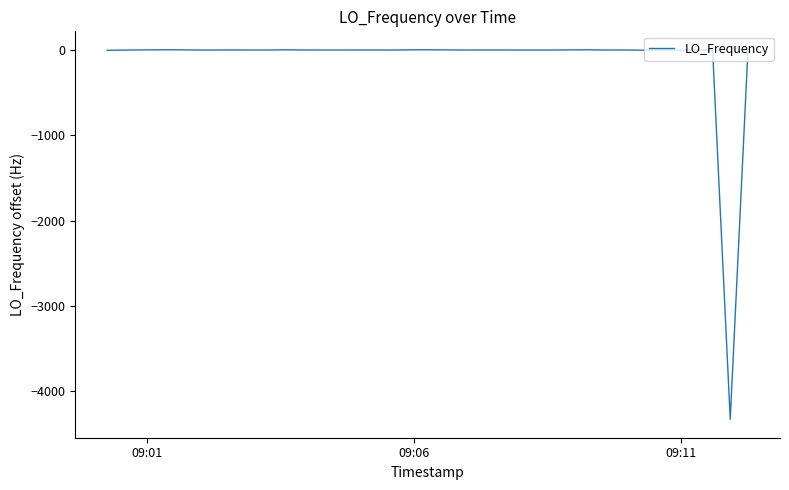

What is the minimum value shown in the chart?

-4326.2